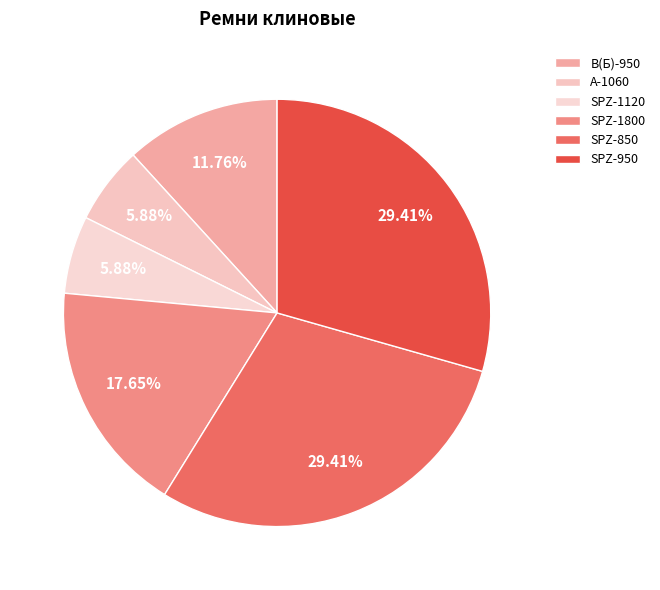

Does А-1060 represent more than half of the total?

No